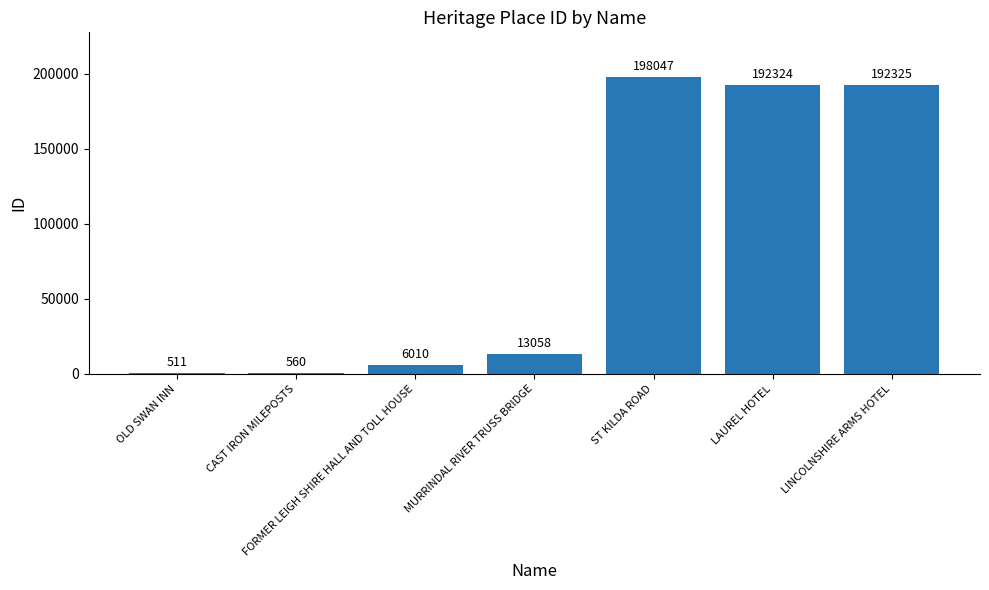

What is the ratio of the value at FORMER LEIGH SHIRE HALL AND TOLL HOUSE to the value at MURRINDAL RIVER TRUSS BRIDGE?

0.5